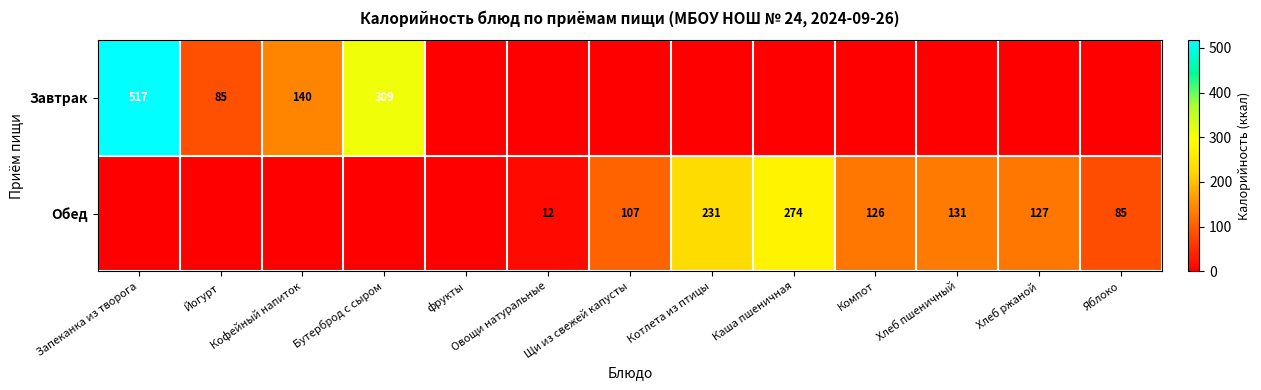

The value of Завтрак at Кофейный напиток is 140. True or false?

True